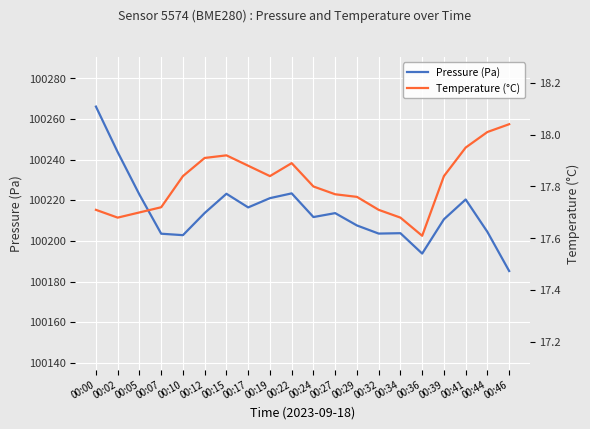

Between 00:12 and 00:36, which is larger?

00:12